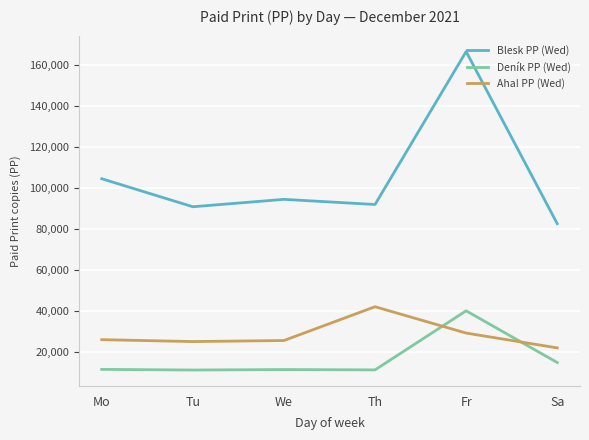

What is the average value of the Aha! PP (Wed) series?

28416